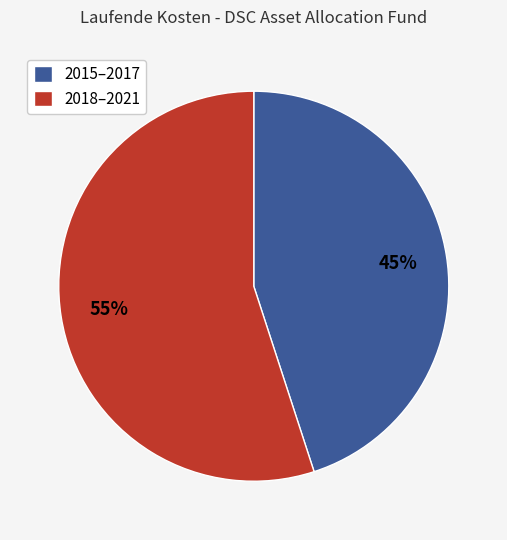

Rank the categories by value from lowest to highest.

2015–2017, 2018–2021